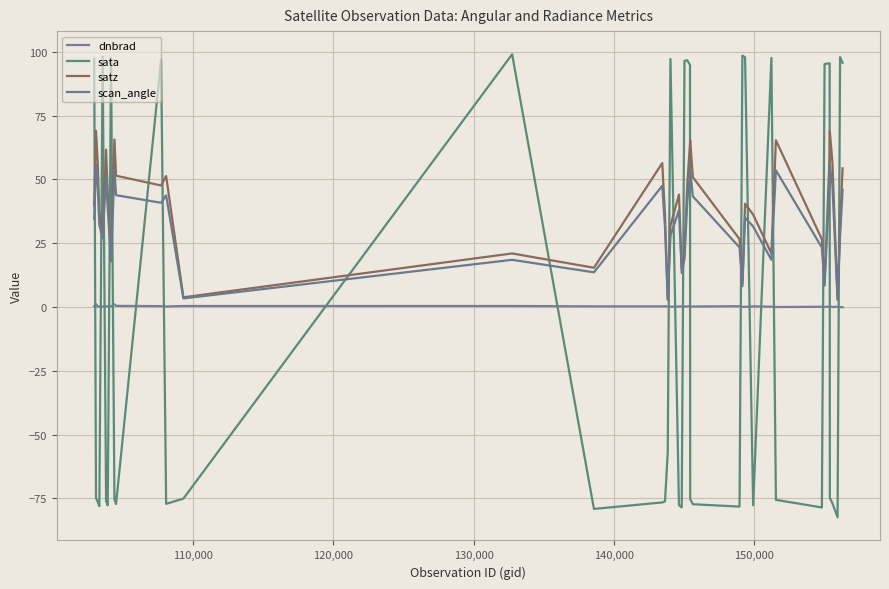

In scan_angle, how many points are higher than both neighbors (excluding endpoints)?

11